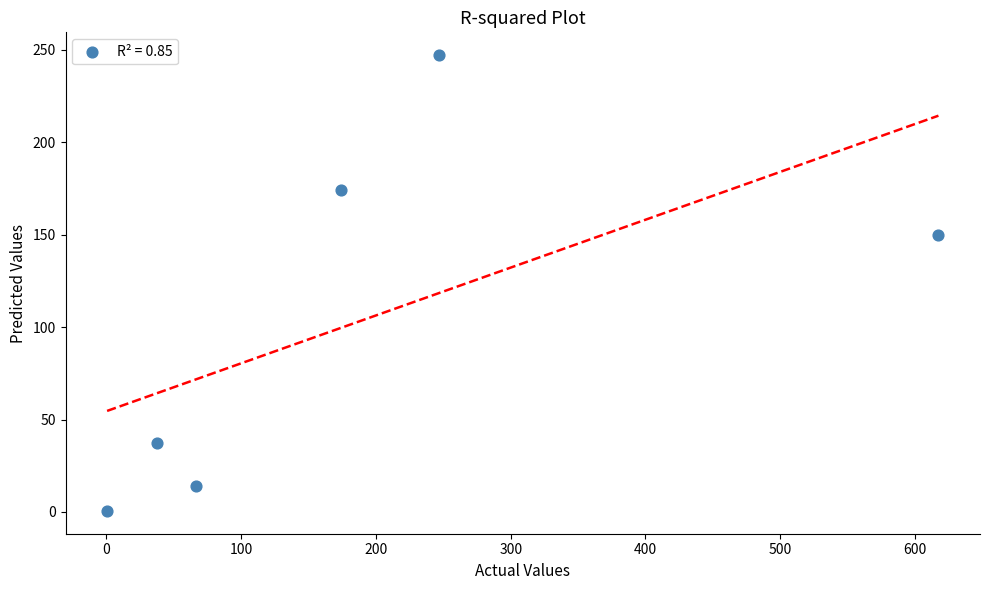

What is the average X value?

190.5